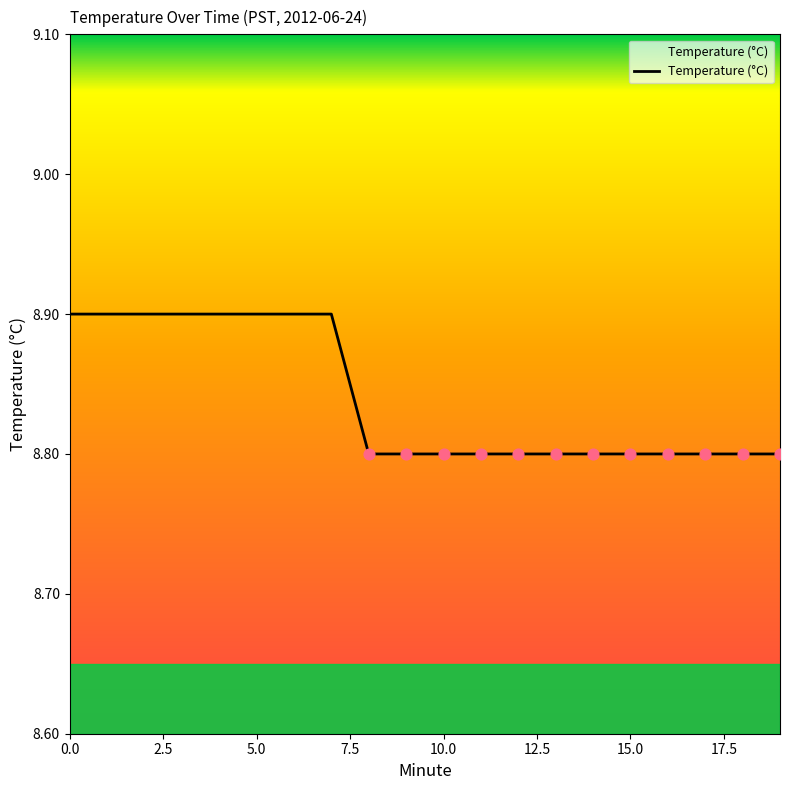

What is the smallest value displayed?

8.8